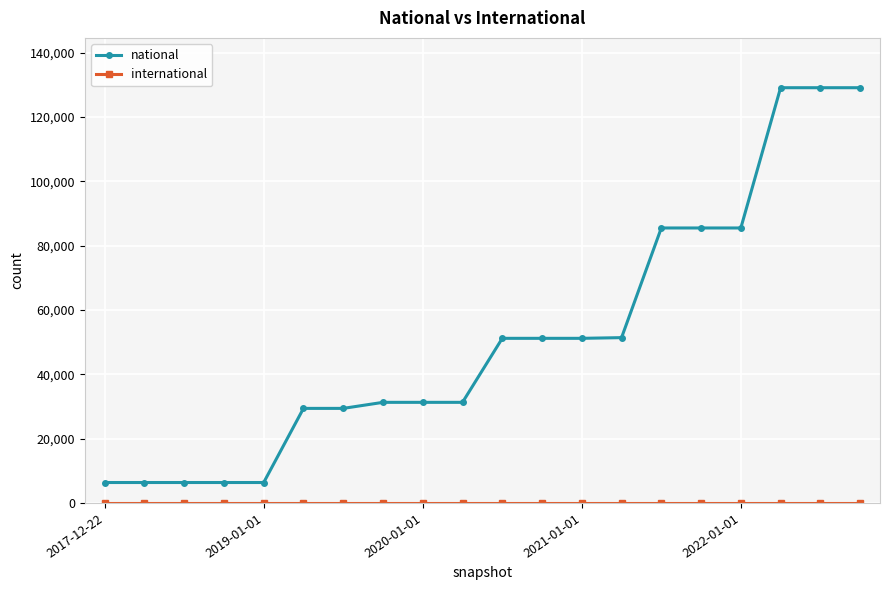

What is the average value of the national series?

51645